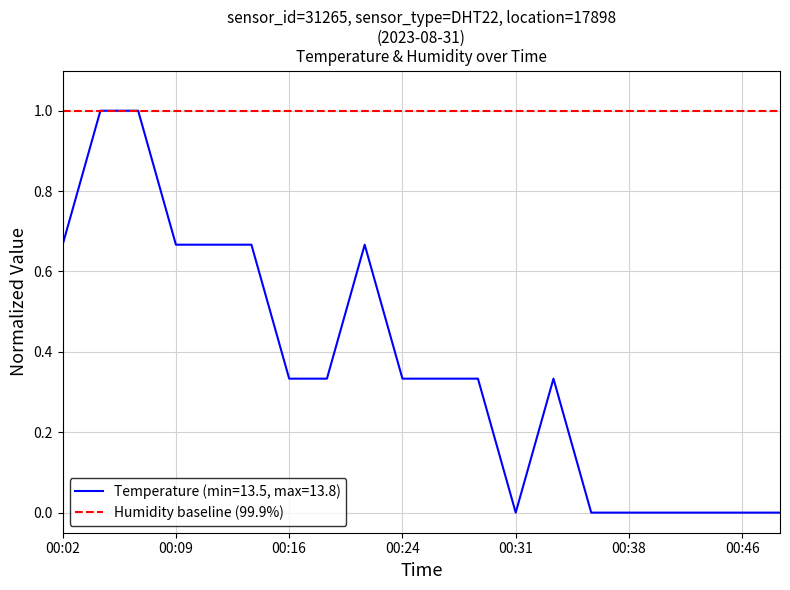

Reading left to right, list all the values displayed in this chart.

00:02=0.7	00:04=1.0	00:07=1.0	00:09=0.7	00:12=0.7	00:14=0.7	00:16=0.3	00:19=0.3	00:21=0.7	00:24=0.3	00:26=0.3	00:29=0.3	00:31=0.0	00:34=0.3	00:36=0.0	00:38=0.0	00:41=0.0	00:43=0.0	00:46=0.0	00:48=0.0